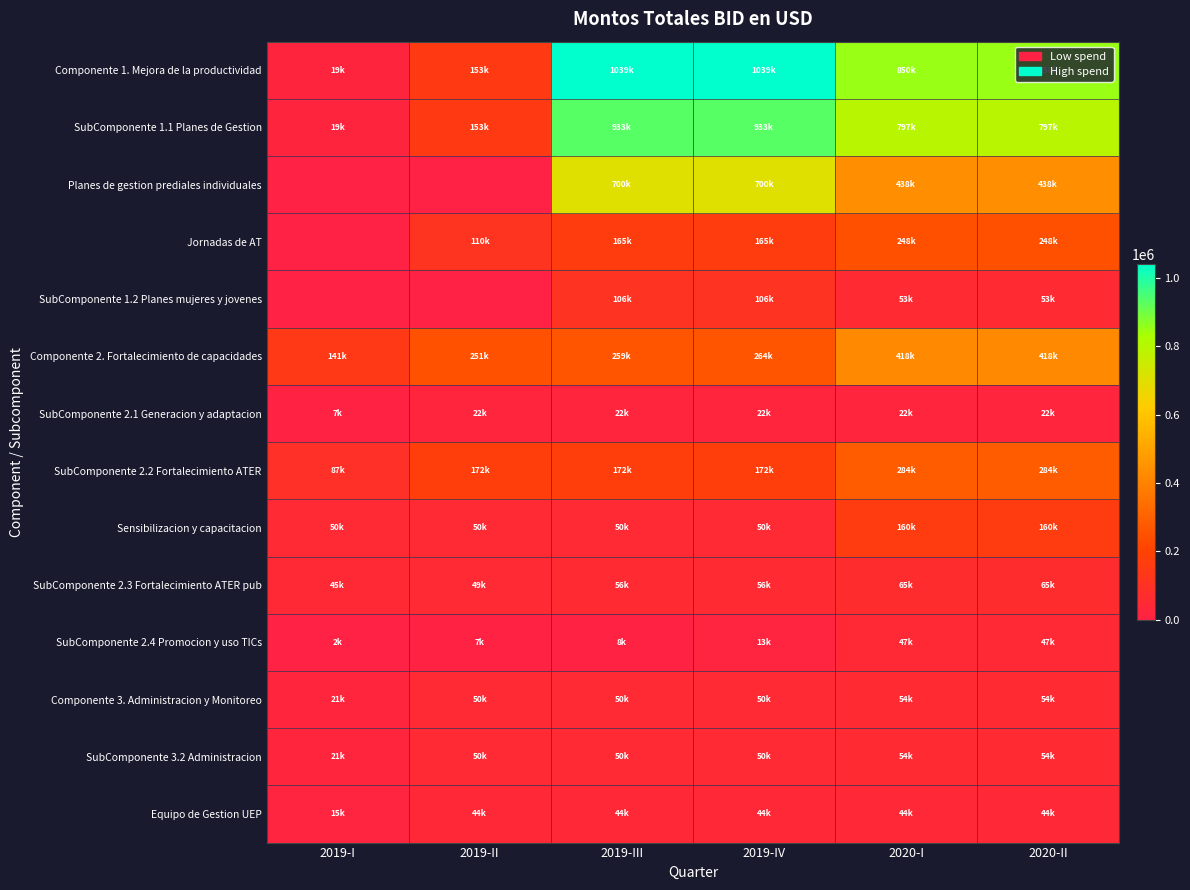

Which series has the largest total across all categories?

Componente 1. Mejora de la productividad